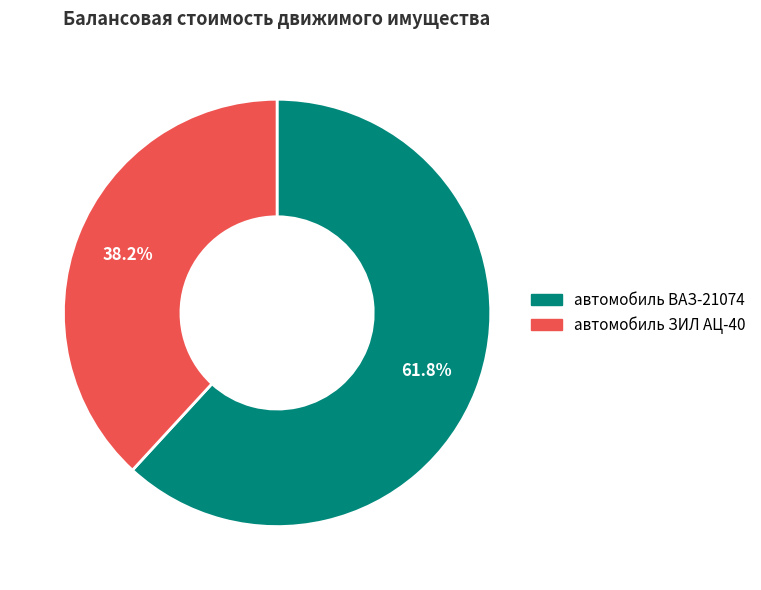

To the nearest percent, what percentage of the pie is автомобиль ВАЗ-21074?

62%